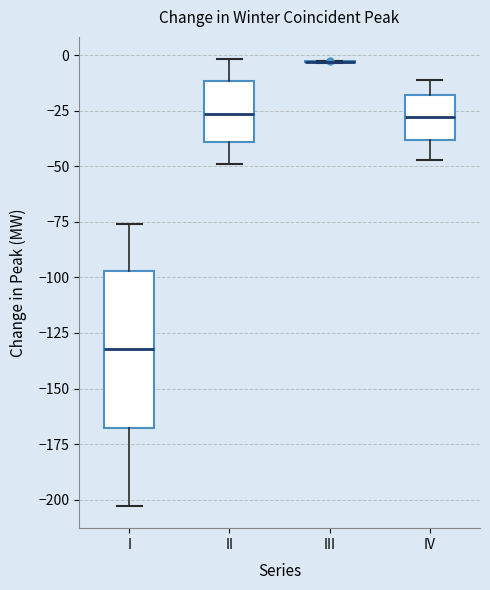

Reading left to right, read every box against the y-axis: the position of its median line, the range the box covers, and the ends of its whiskers. The values are not printed on the chart, so give them approximately, as read against the axis.

I: median -130, box -170 to -95, whiskers -205 to -75
II: median -25, box -40 to -10, whiskers -50 to 0
III: box collapsed to a line at -5, whiskers -5 to -5
IV: median -30, box -40 to -20, whiskers -45 to -10